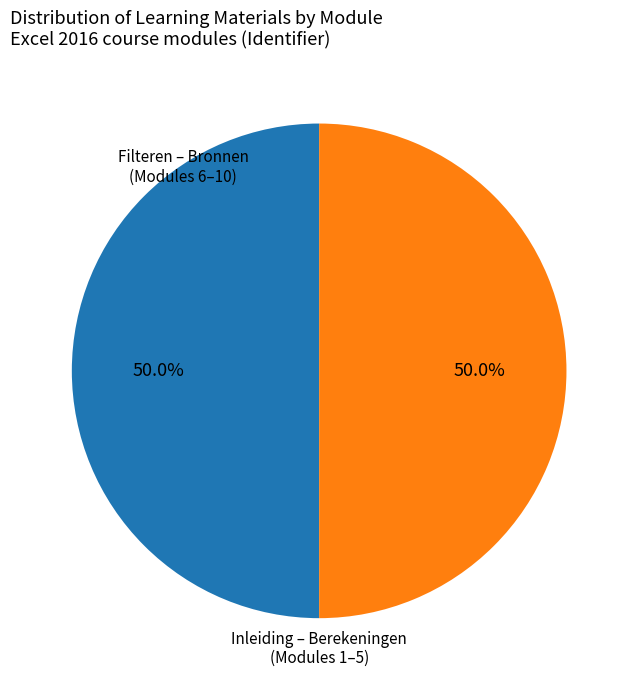

To the nearest percent, what is the average slice percentage?

50%